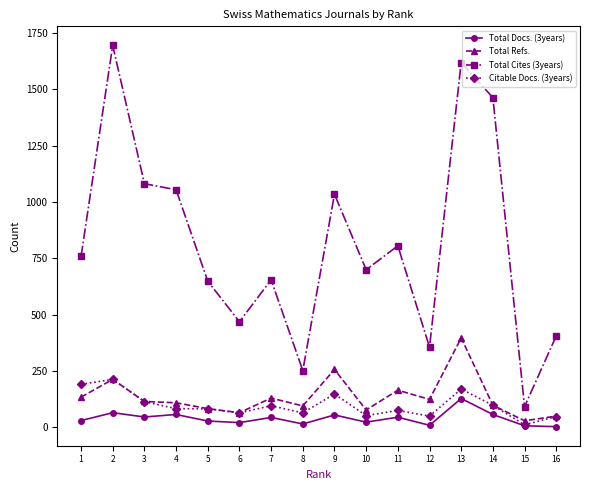

What is the difference between the maximum and minimum values in the Total Refs. series?

368